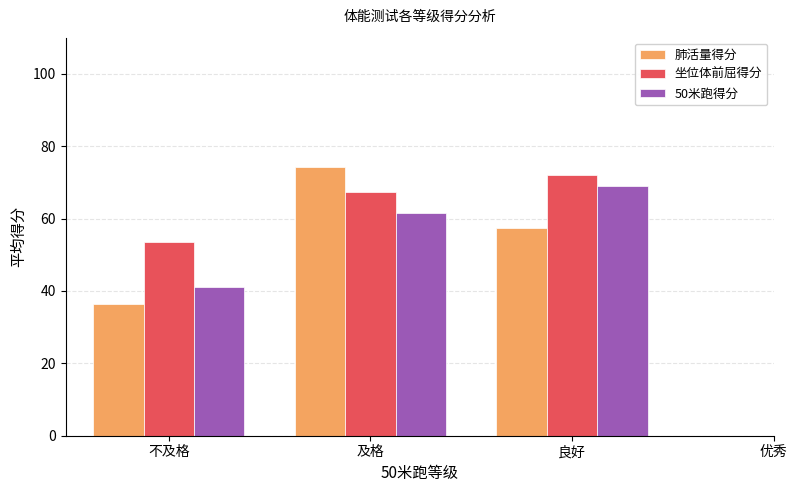

The value of 肺活量得分 at 不及格 is 49.5. True or false?

False